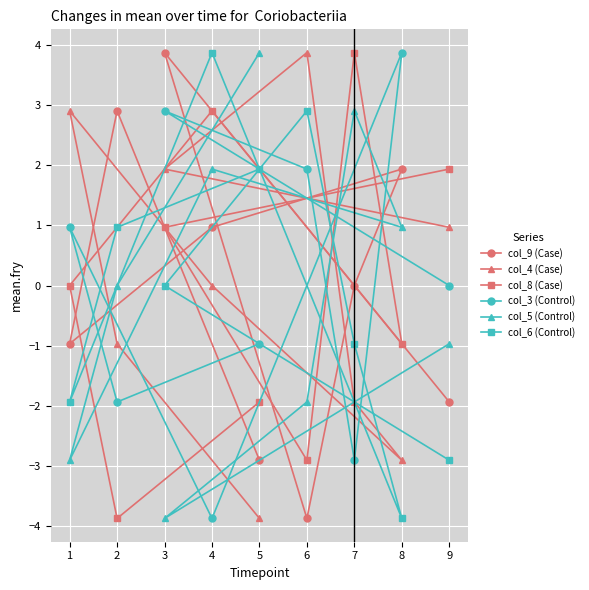

Where does the col_9 (Case) series first go above 0?

2